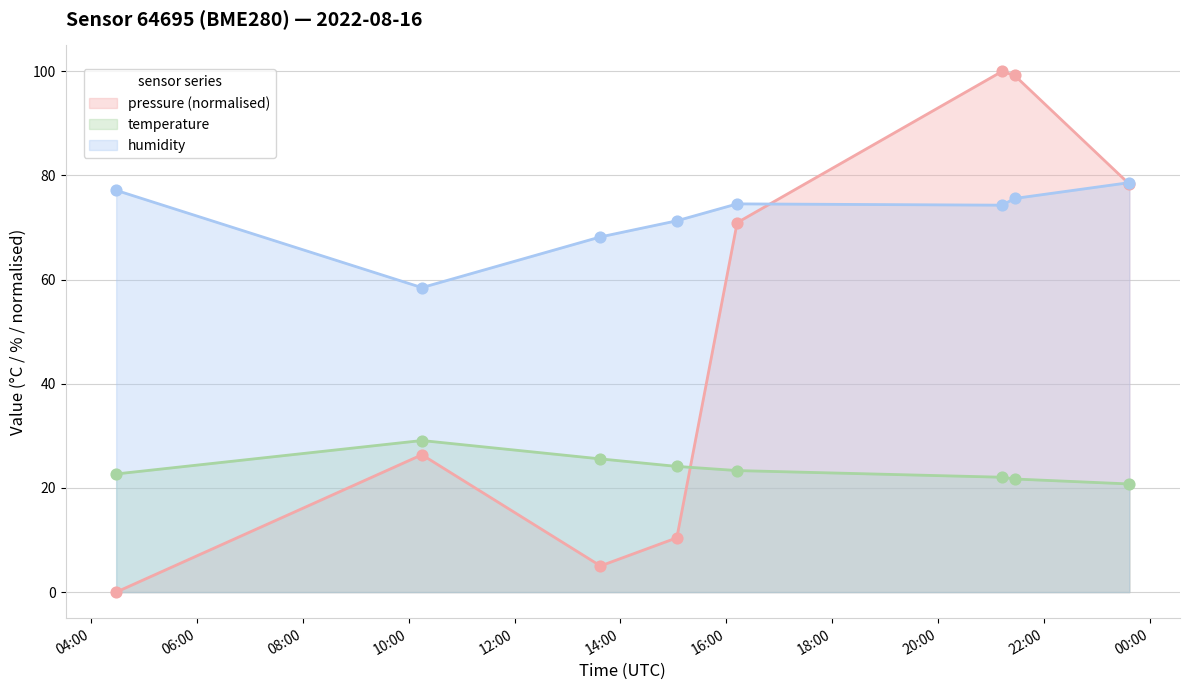

Is the value of pressure at 2022-08-16T15:04:00 greater than the value of humidity at 2022-08-16T21:27:04?

No